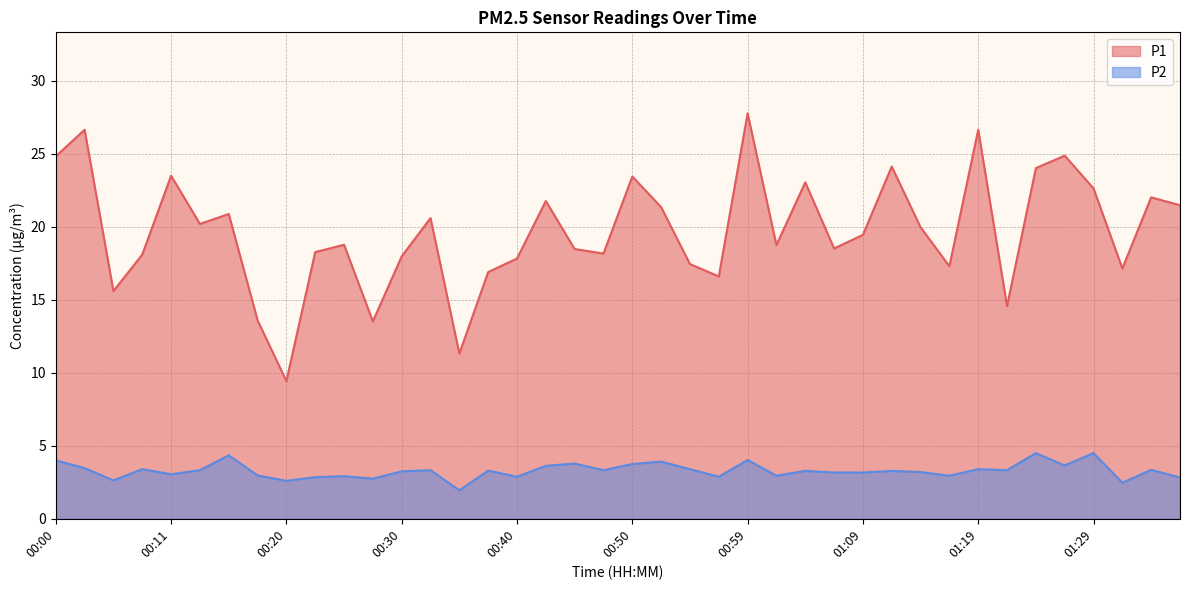

List the series in order of their peak value, highest first.

P1, P2